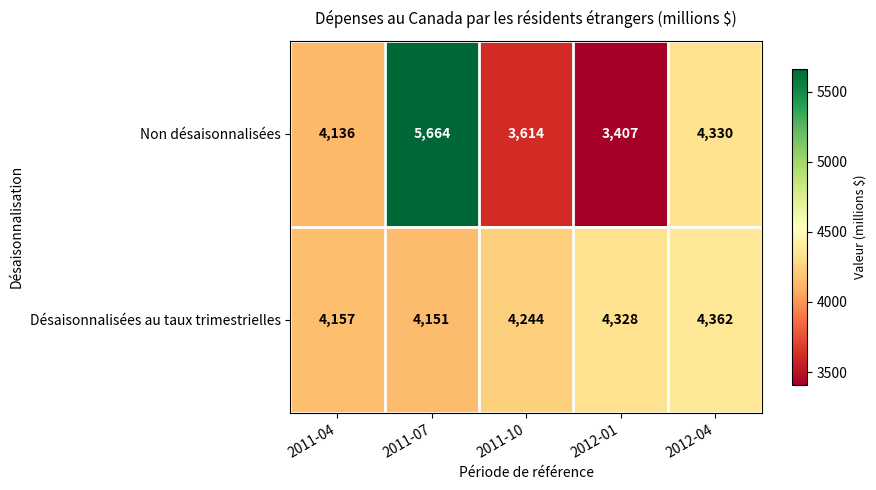

What is the difference between the second highest and second lowest values in the Désaisonnalisées au taux trimestrielles series?

171